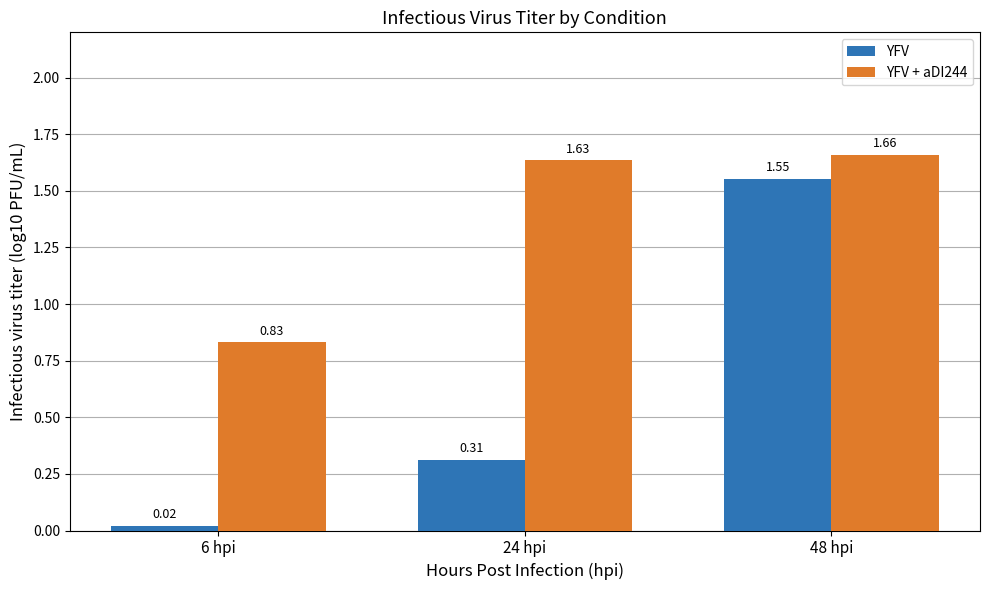

At 6 hpi, list the series in order from smallest to largest.

YFV, YFV + aDI244